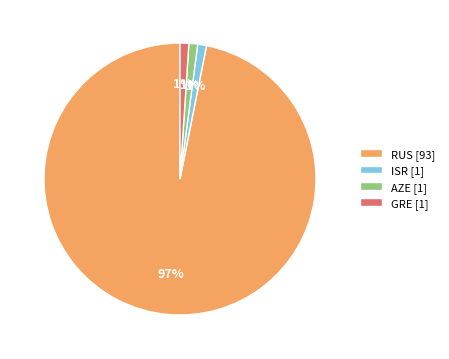

Does RUS account for over 50% of the chart?

Yes